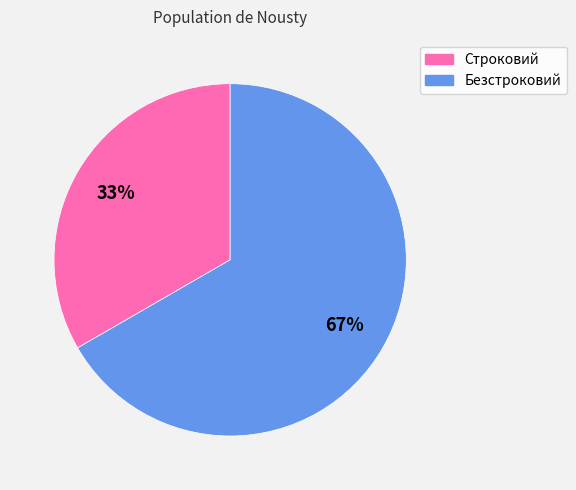

To the nearest percent, what portion does Безстроковий represent?

67%